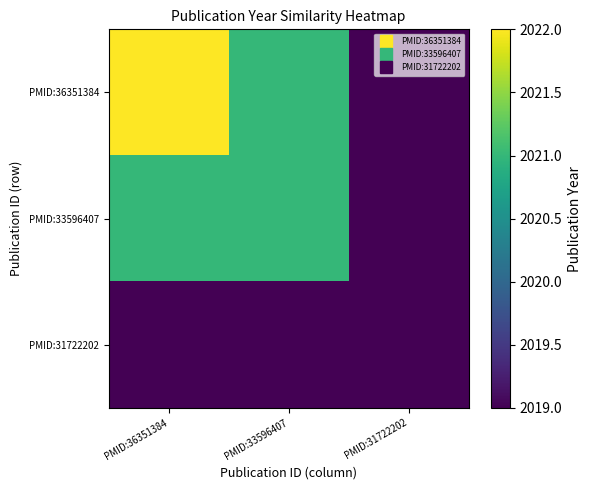

Reading right to left, transcribe all the data shown in this chart.

PMID:36351384: PMID:31722202=2019	PMID:33596407=2021	PMID:36351384=2022
PMID:33596407: PMID:31722202=2019	PMID:33596407=2021	PMID:36351384=2021
PMID:31722202: PMID:31722202=2019	PMID:33596407=2019	PMID:36351384=2019